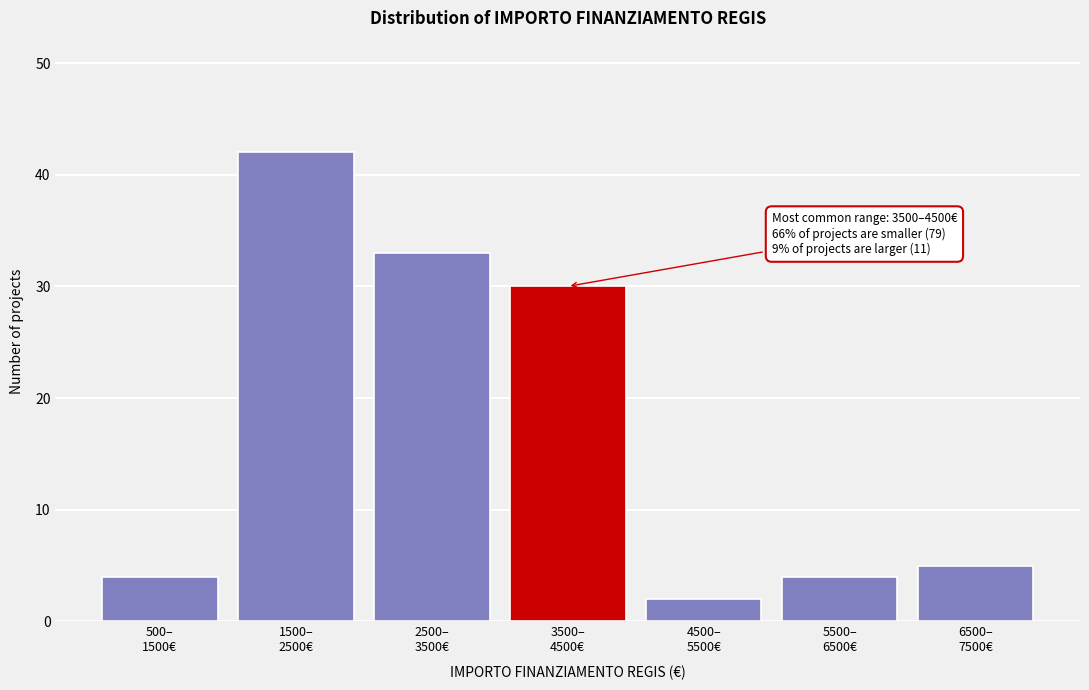

Reading right to left, transcribe all the data shown in this chart.

5	4	2	30	33	42	4